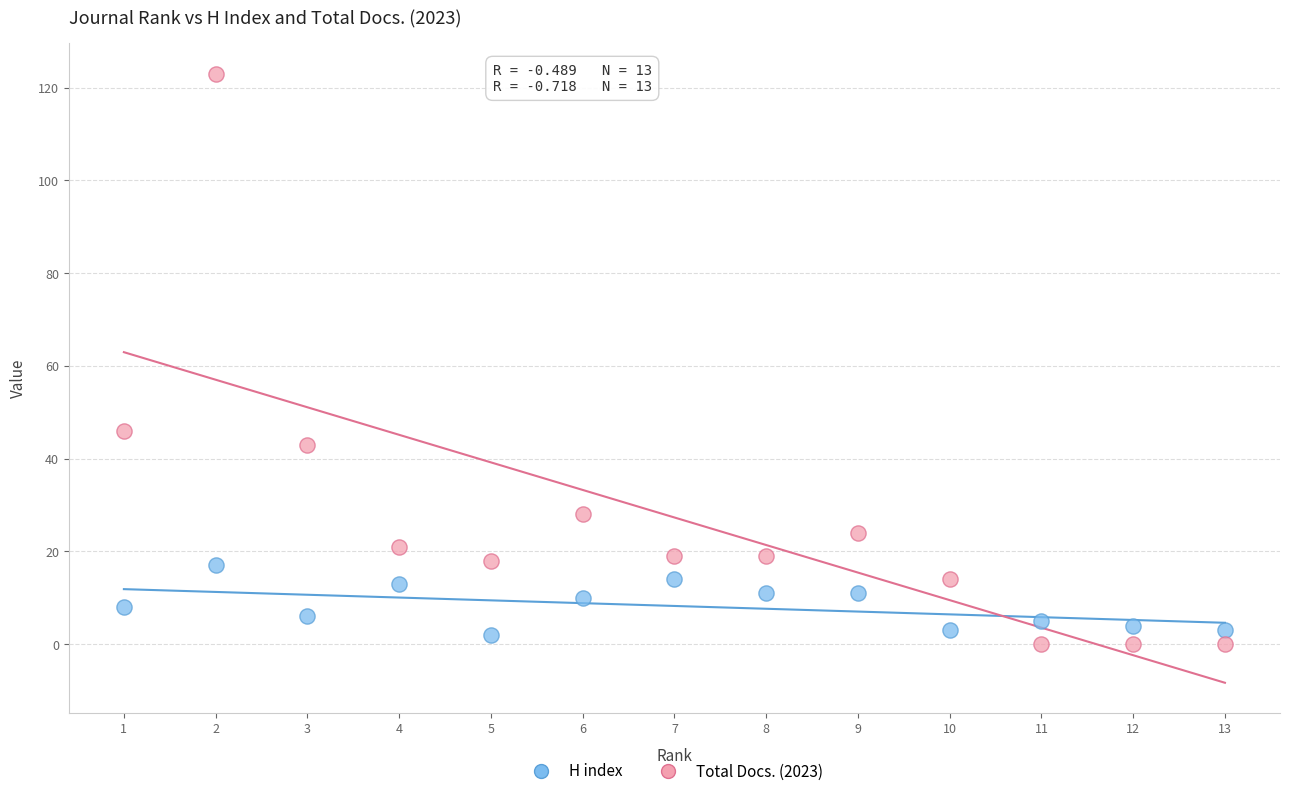

Which series contains the lowest Y value?

Total Docs. (2023)